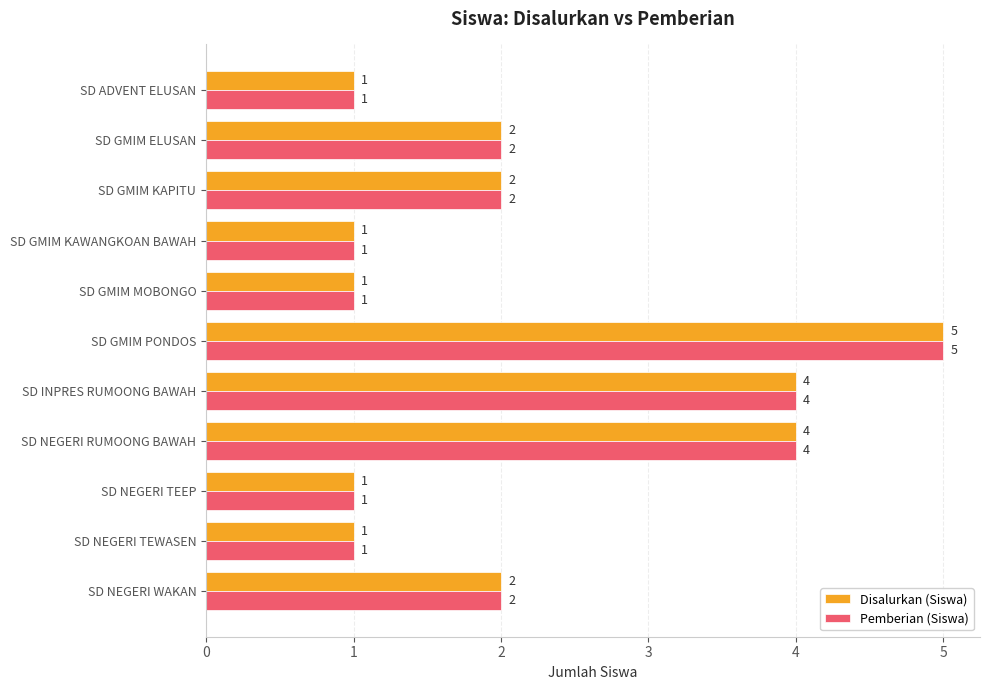

What are all the series names shown in the legend?

Disalurkan (Siswa), Pemberian (Siswa)